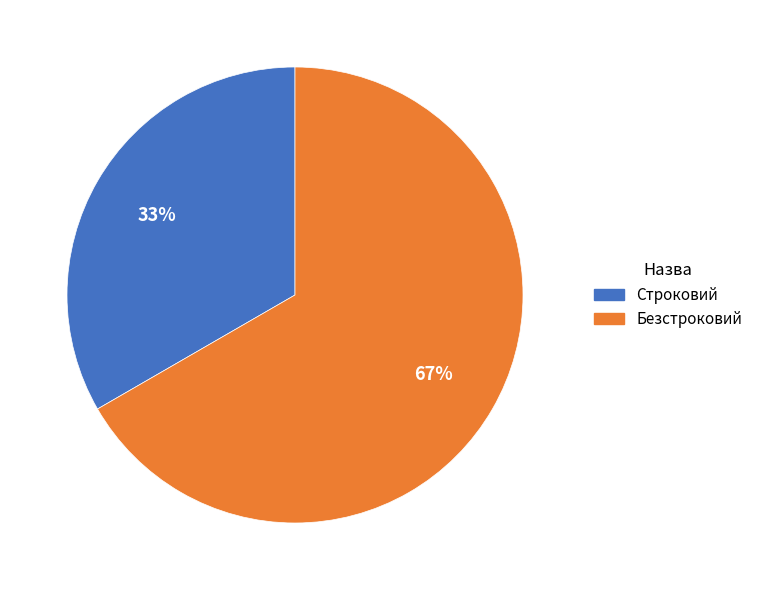

To the nearest percent, what is the average slice percentage?

50%